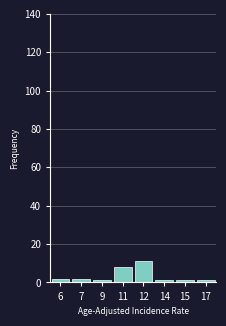

Reading left to right, transcribe all the data shown in this chart.

2	2	1	8	11	1	1	1